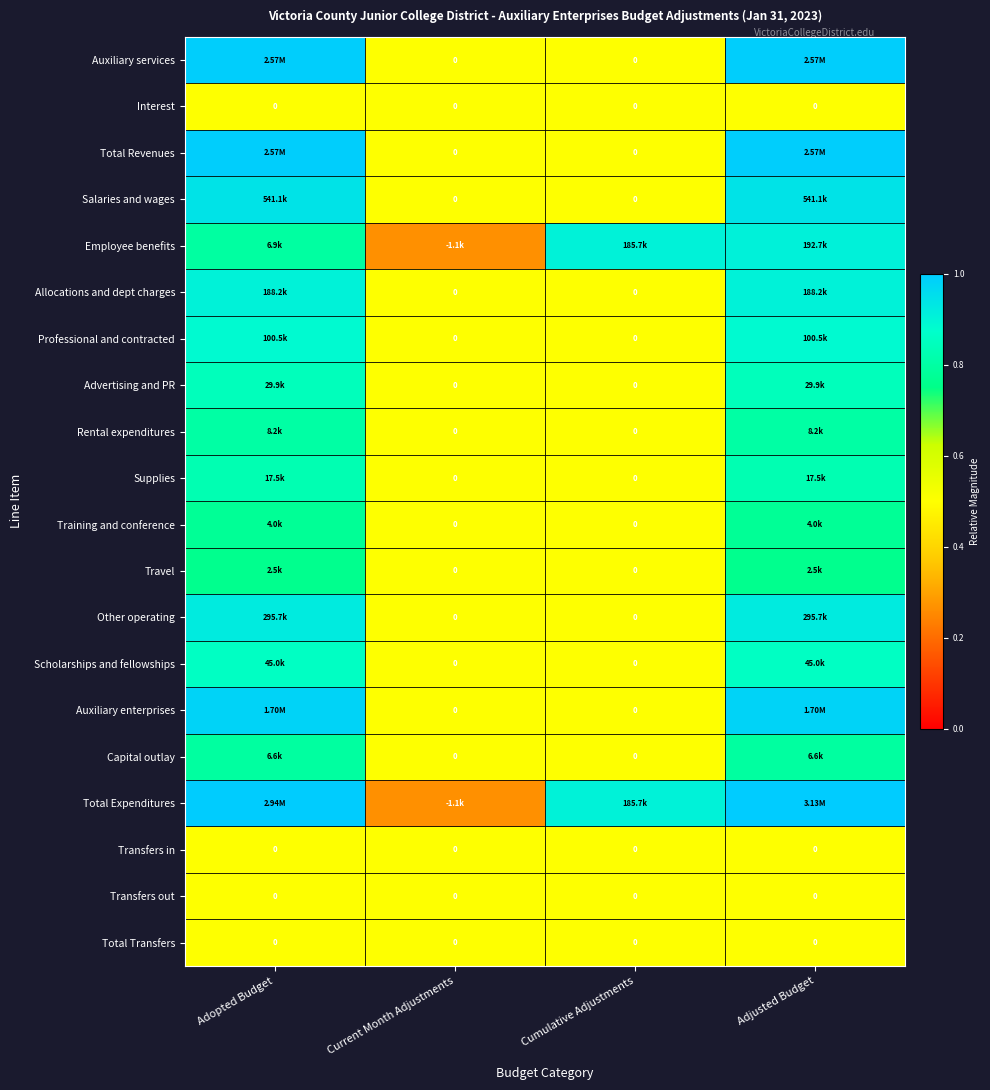

Which category has the lowest value across all series?

Current Month Adjustments